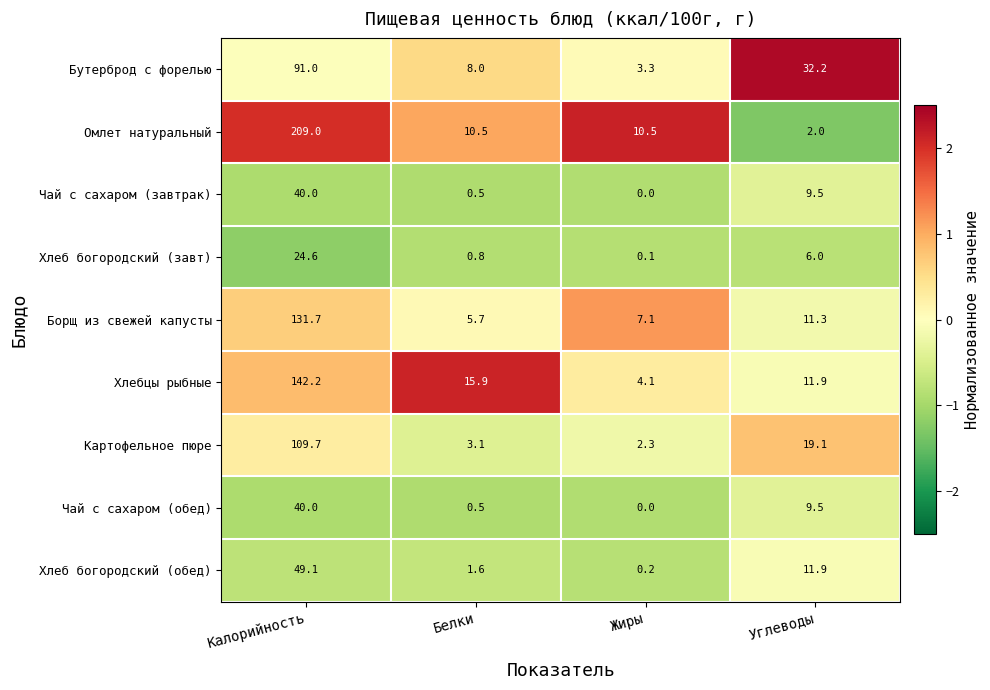

Where does the Омлет натуральный series first go above 10?

Калорийность